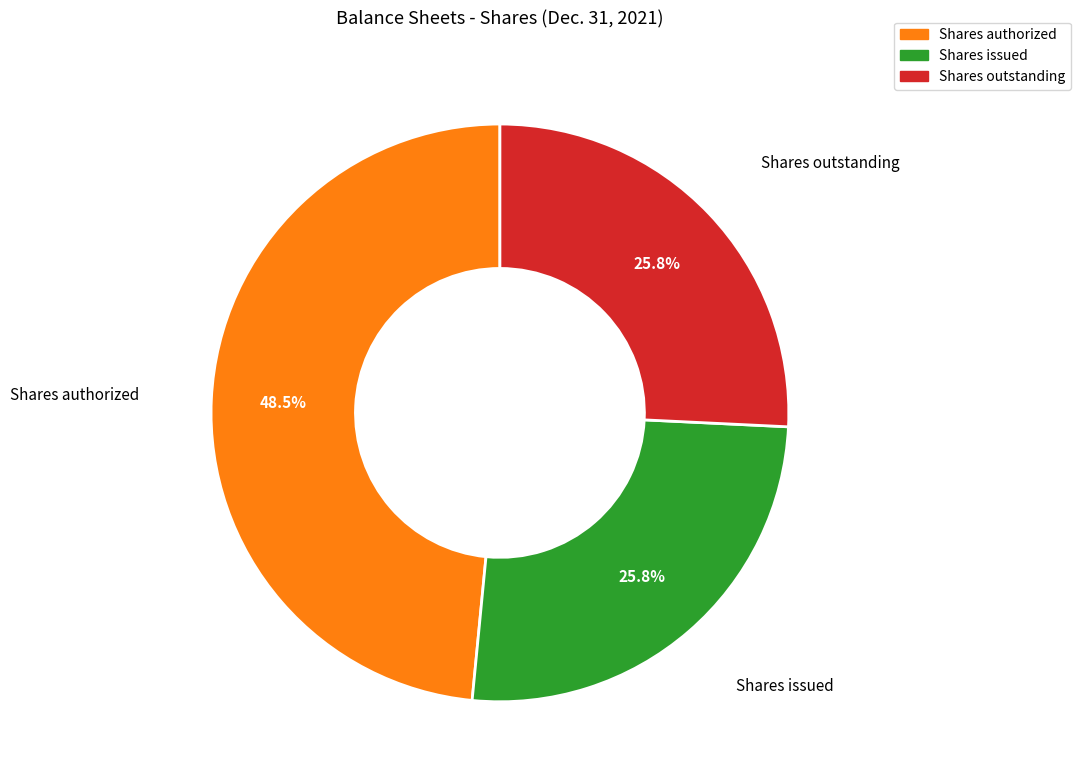

Which category has the biggest portion of the pie?

Shares authorized